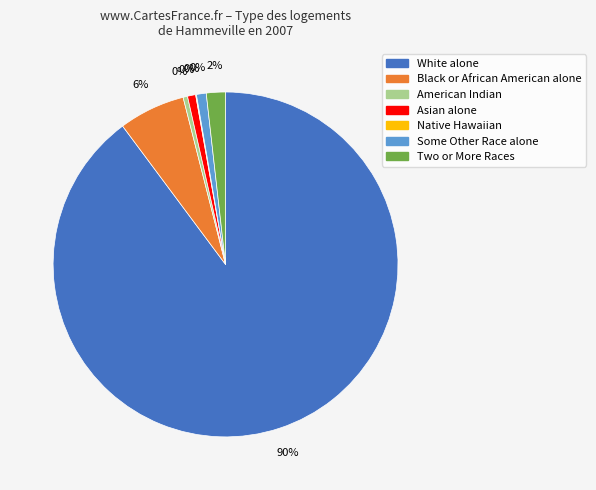

Which category has the smallest portion of the pie?

Native Hawaiian and Other Pacific